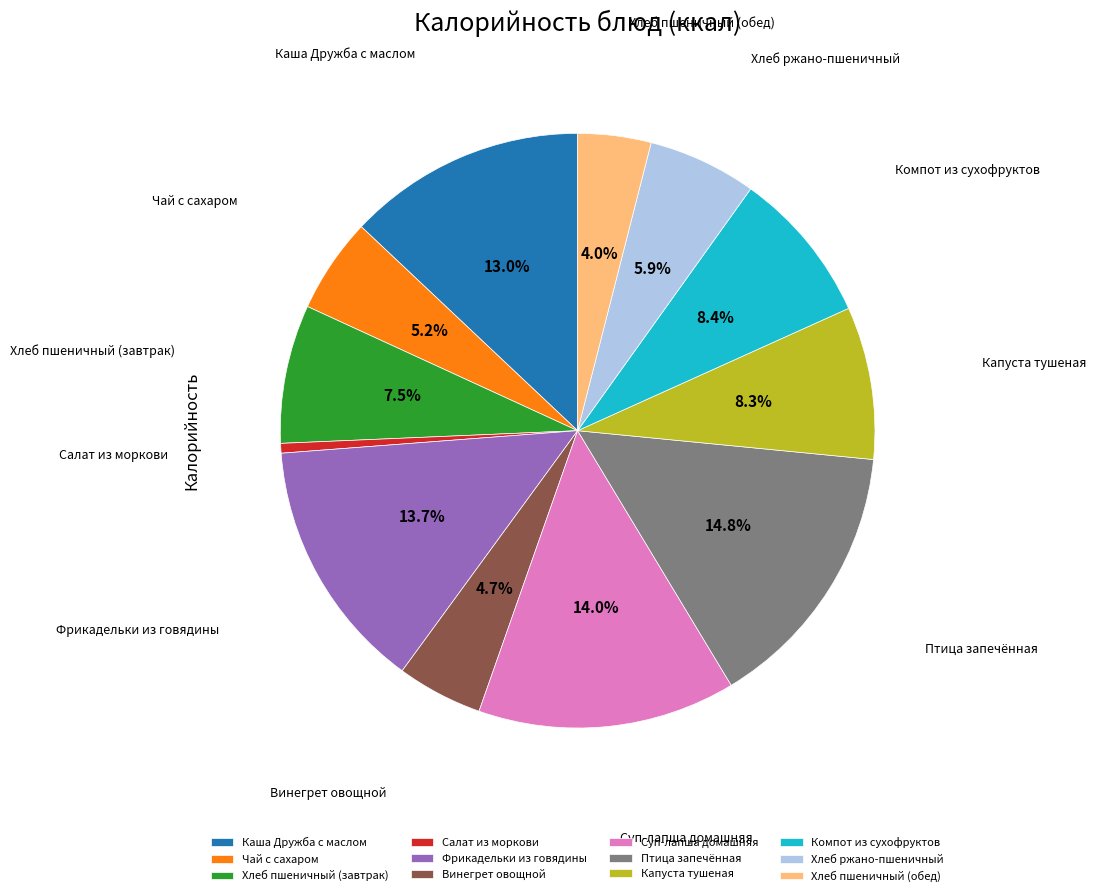

The Каша Дружба с маслом slice represents 23% of the pie. True or false?

False